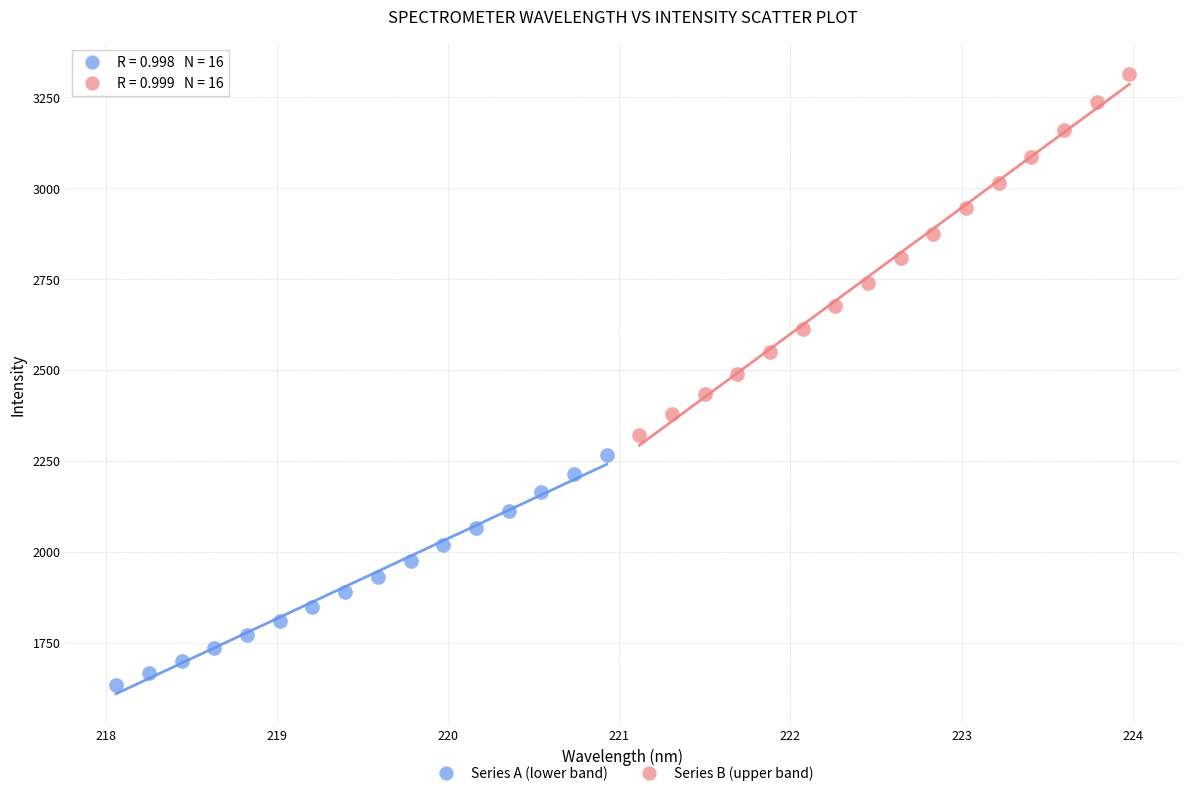

Which series contains the highest Y value?

Series B (upper band)